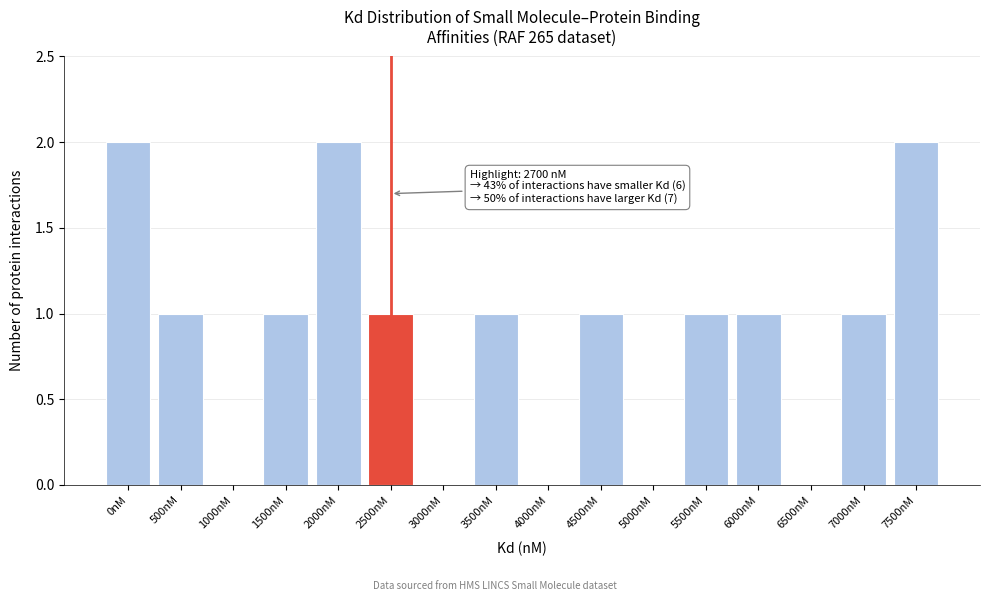

Reading left to right, what are all the values shown in this chart?

0nM=2	500nM=1	1000nM=0	1500nM=1	2000nM=2	2500nM=1	3000nM=0	3500nM=1	4000nM=0	4500nM=1	5000nM=0	5500nM=1	6000nM=1	6500nM=0	7000nM=1	7500nM=2